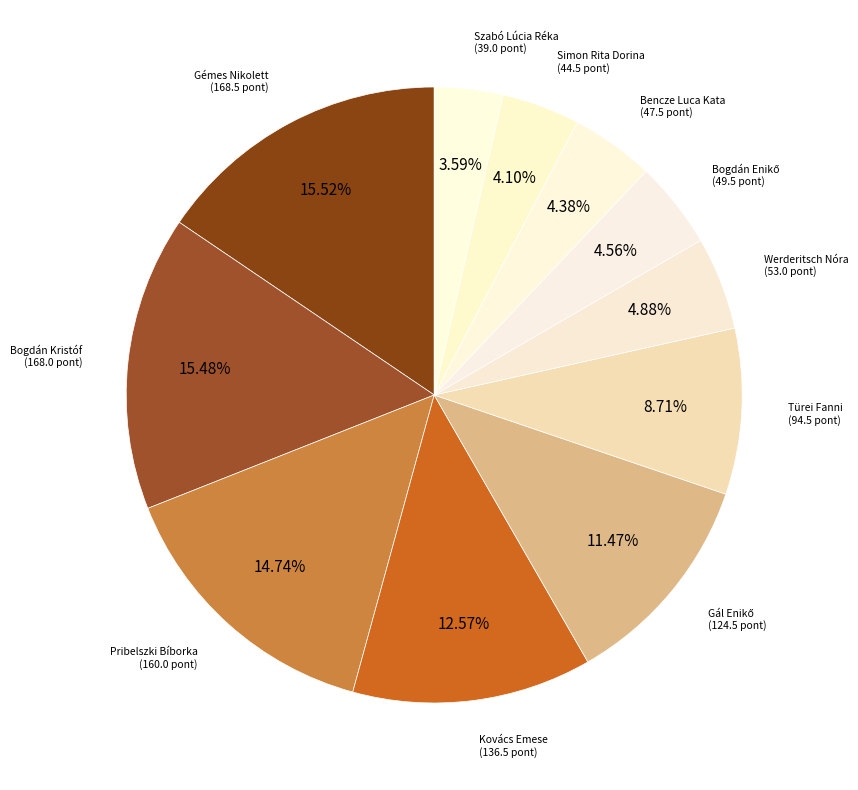

Combined, do Simon Rita Dorina and Werderitsch Nóra account for over 50%?

No